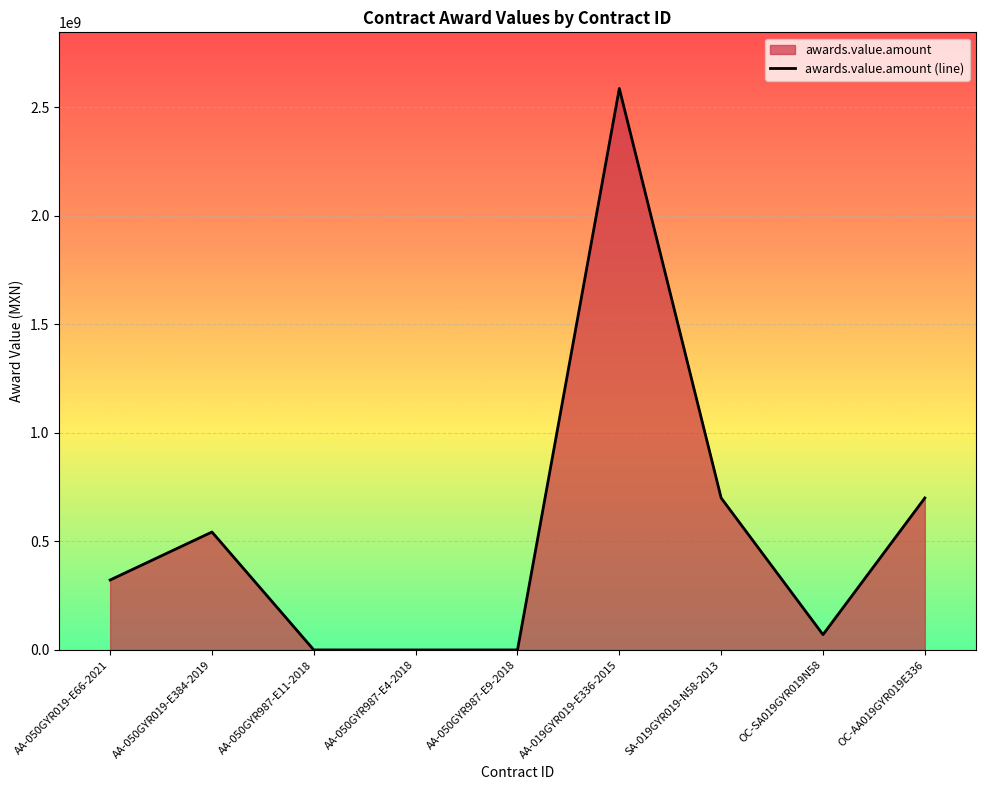

Between SA-019GYR019-N58-2013 and AA-050GYR019-E66-2021, which is larger?

SA-019GYR019-N58-2013